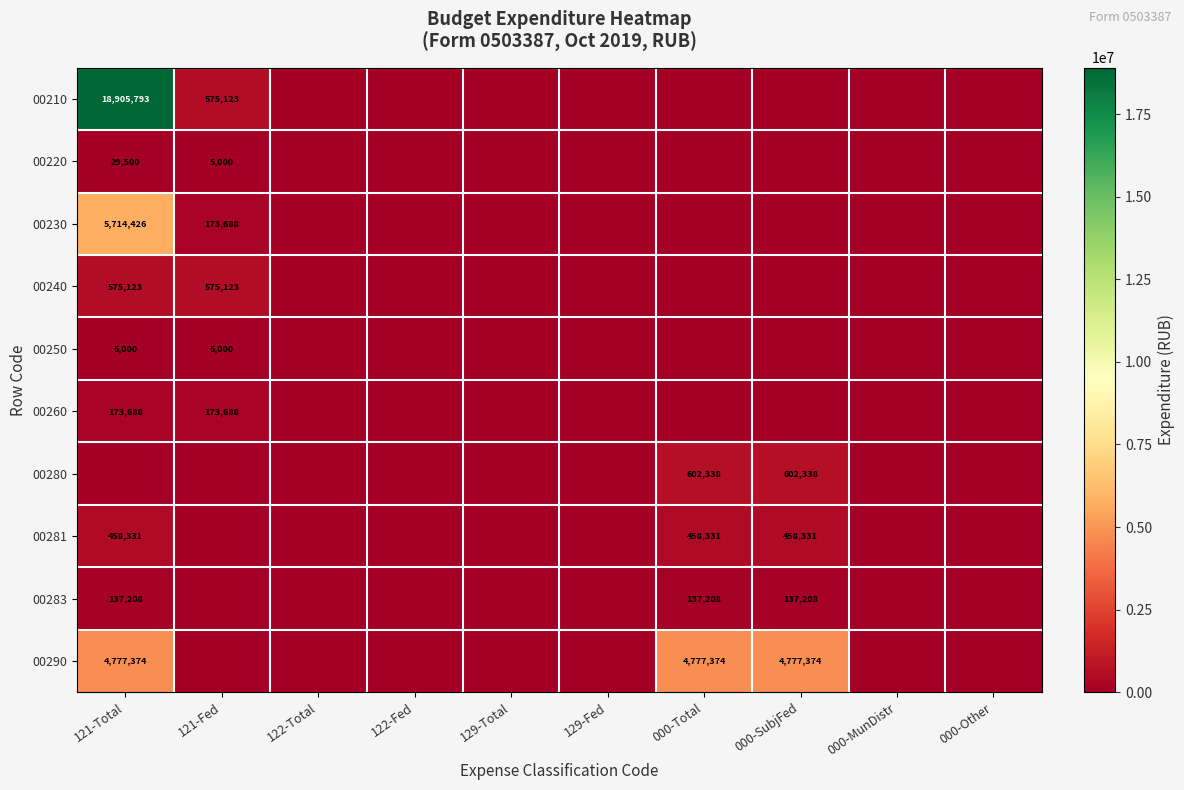

Is it true that 00220 equals 15646.5 at 121-Total?

False